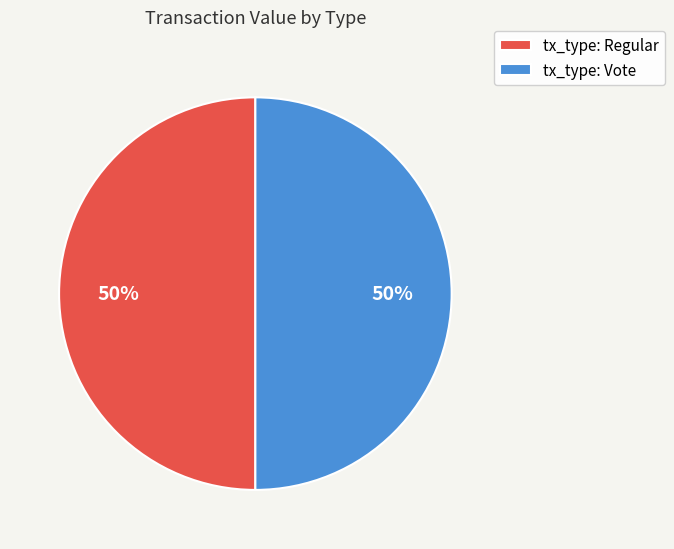

To the nearest percent, what is the combined percentage of tx_type: Regular and tx_type: Vote?

100%